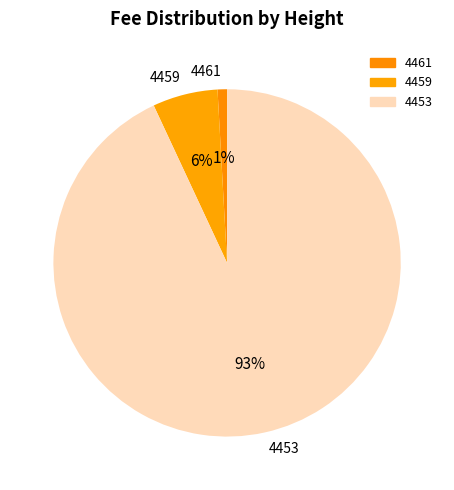

Which slice is the smallest?

4461